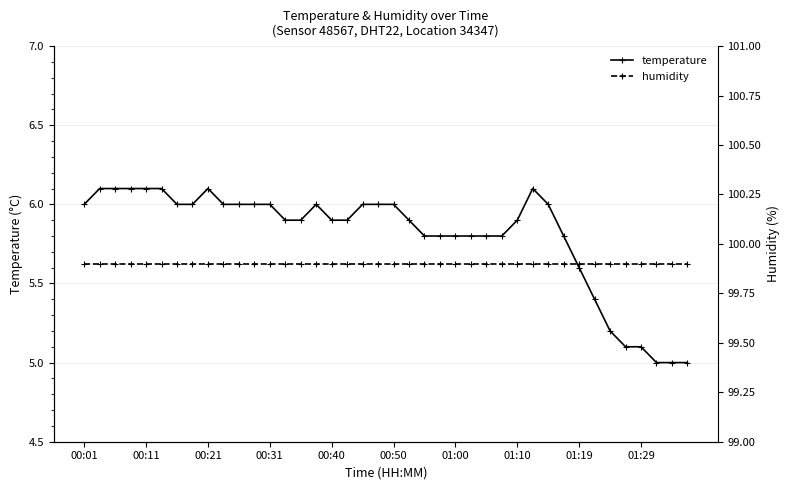

At how many categories does at least one series exceed 6?

40